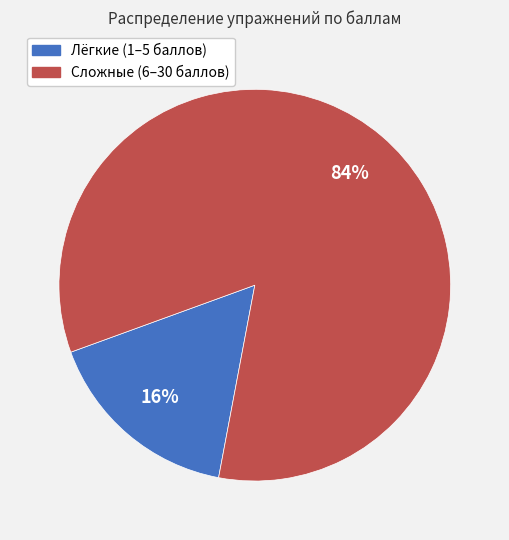

To the nearest percent, what percentage of the pie is Сложные (6–30 баллов)?

84%